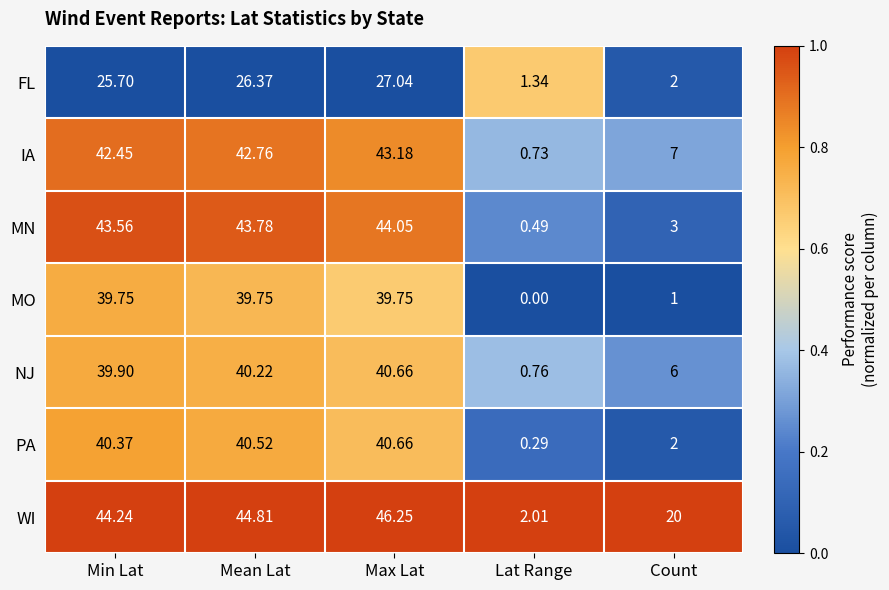

Where is WI nearest to the value 24?

Count